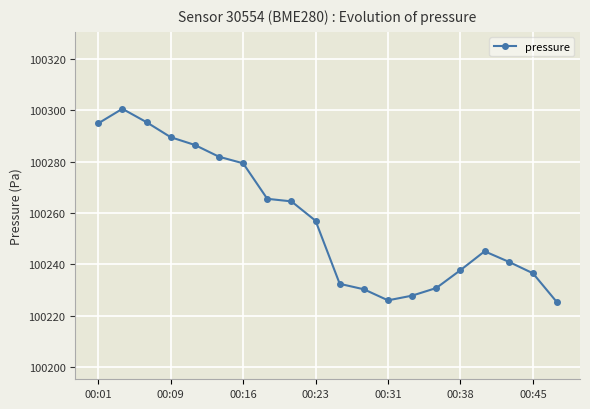

What is the maximum value shown in the chart?

100300.7